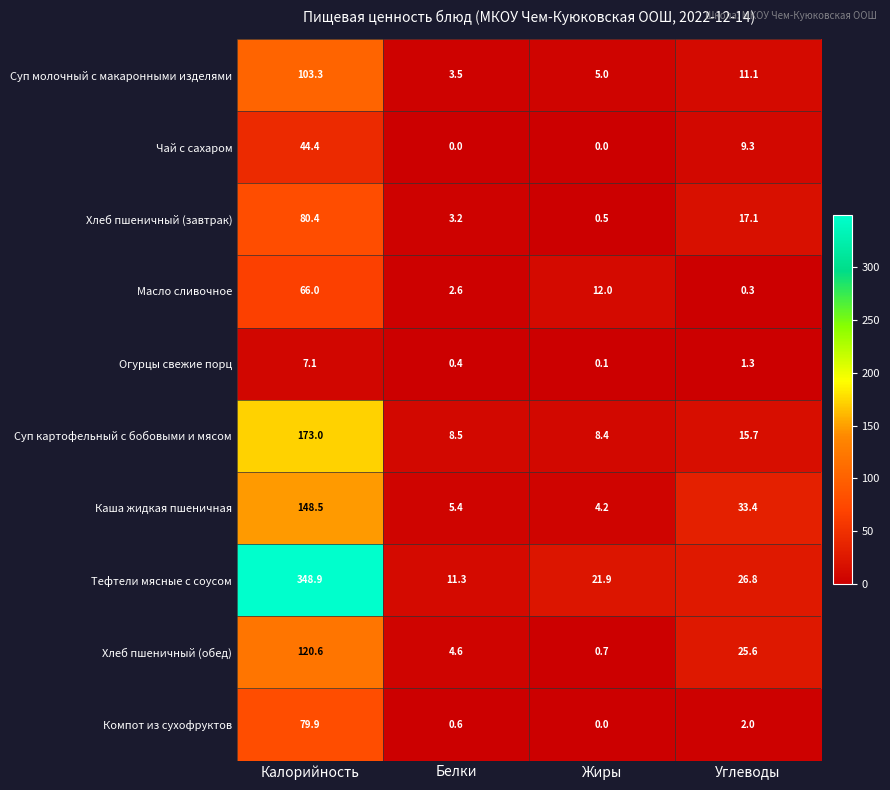

What is the average value of the Суп картофельный с бобовыми и мясом series?

51.4